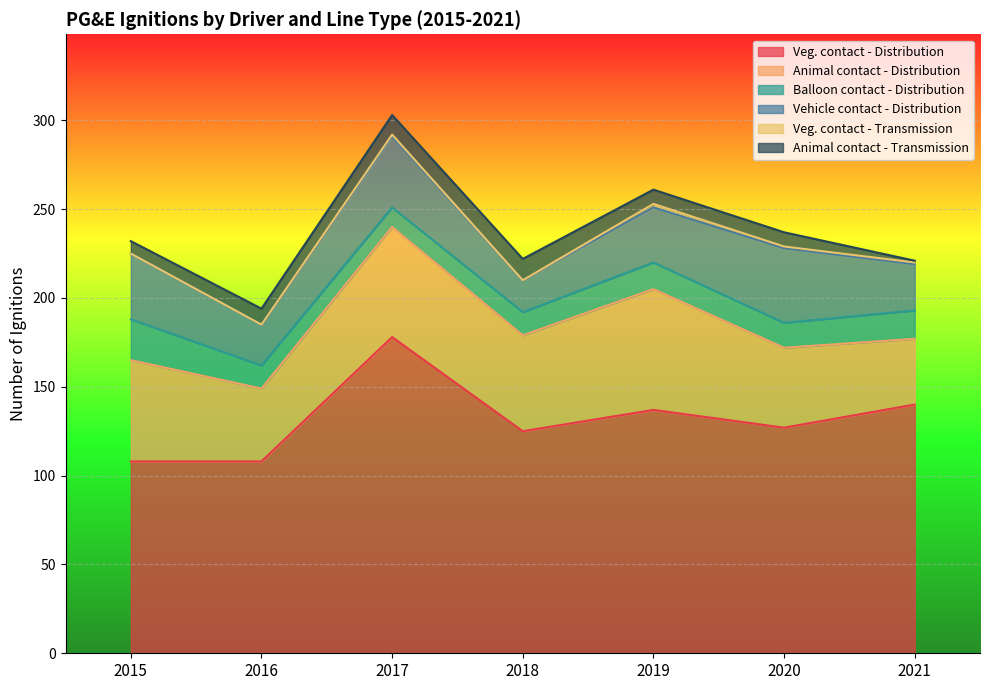

Read the Animal contact - Distribution value at 2015.

57